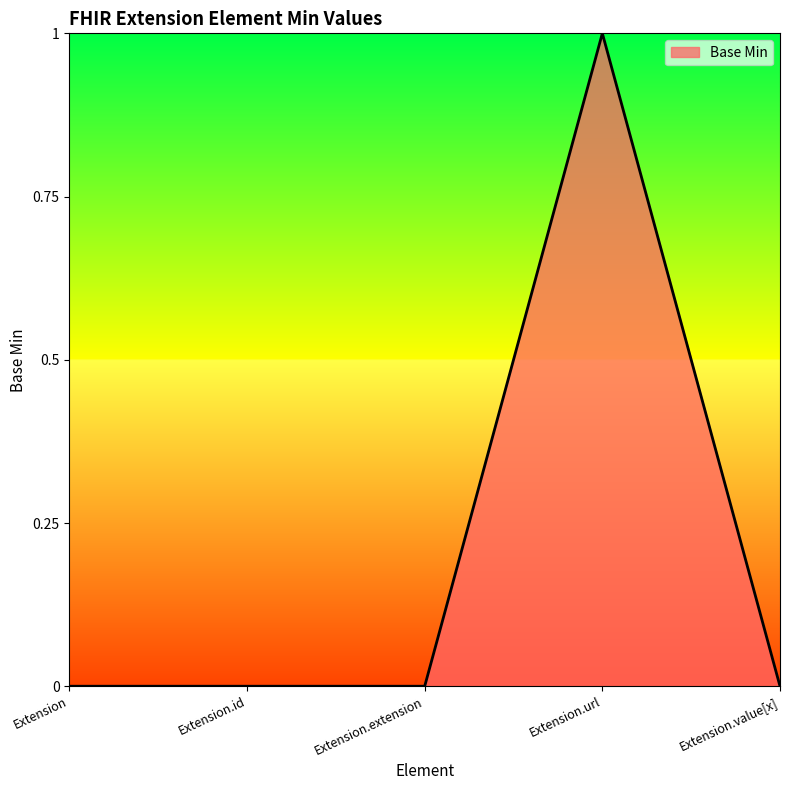

Which category has the highest value across all series?

Extension.url